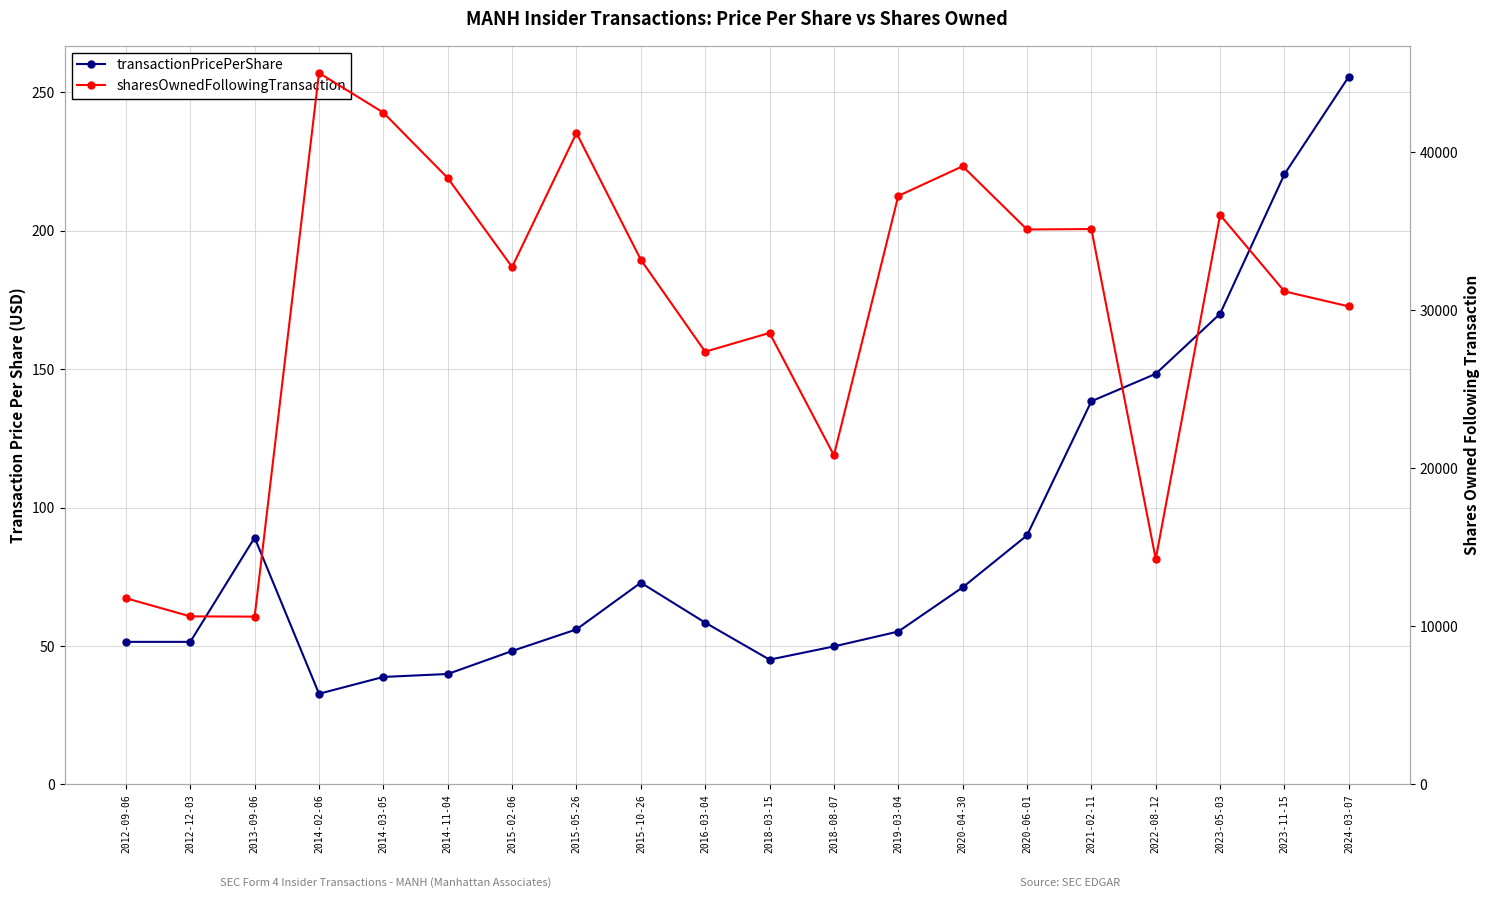

What are all the series names shown in the legend?

transactionPricePerShare, sharesOwnedFollowingTransaction